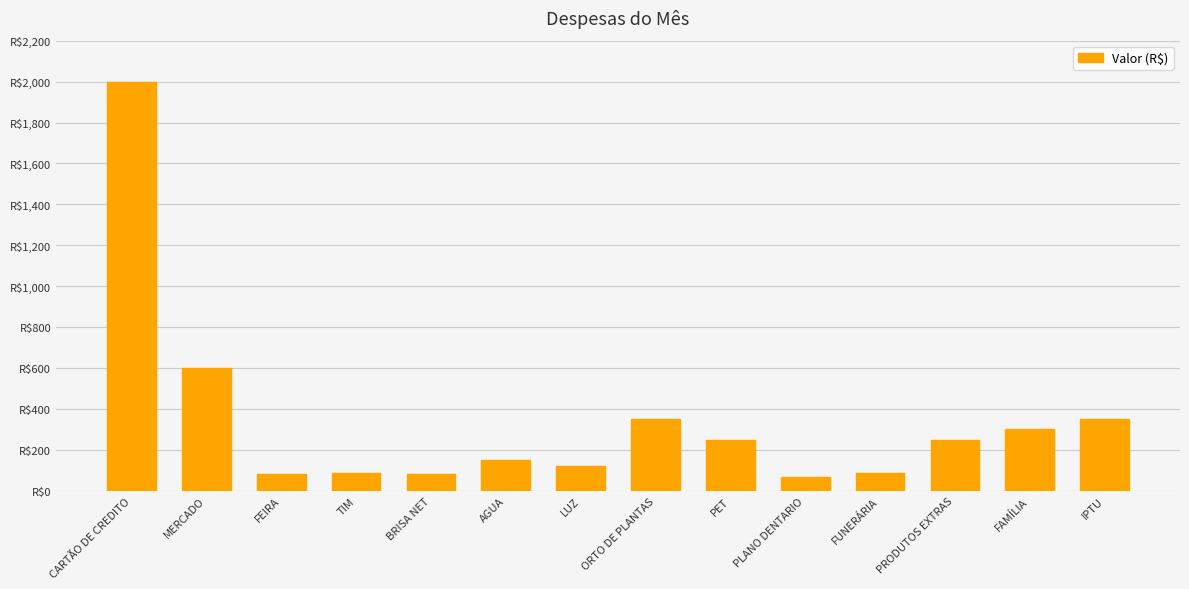

At which category does the chart reach its peak across all series?

CARTÃO DE CREDITO